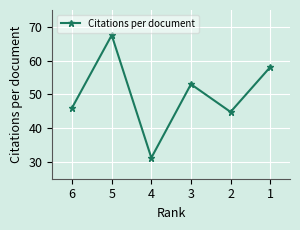

Where is the data nearest to the value 49?

6